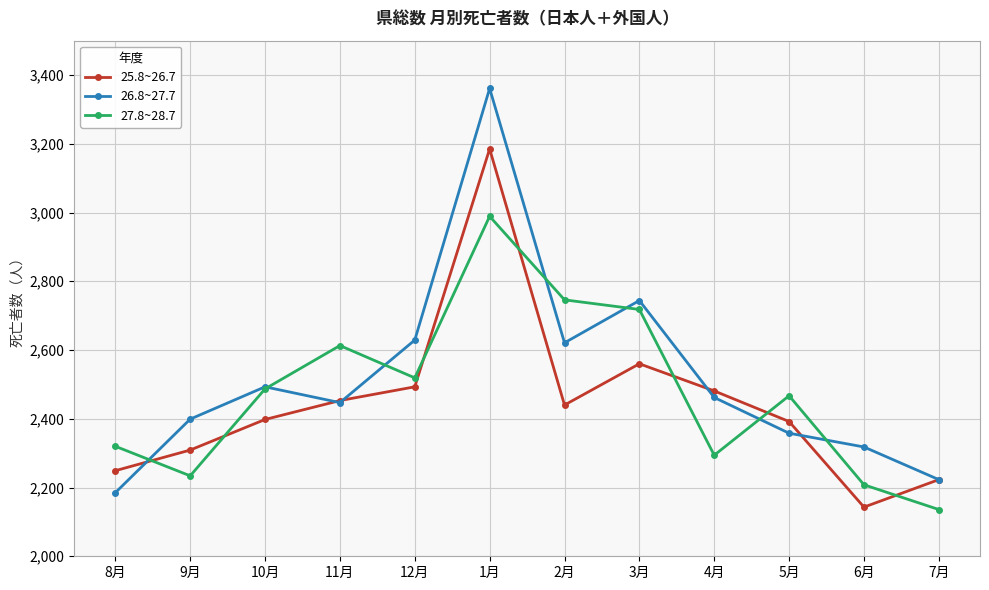

What is the approximate value of 26.8~27.7 at 6月, to the nearest 100?

2300